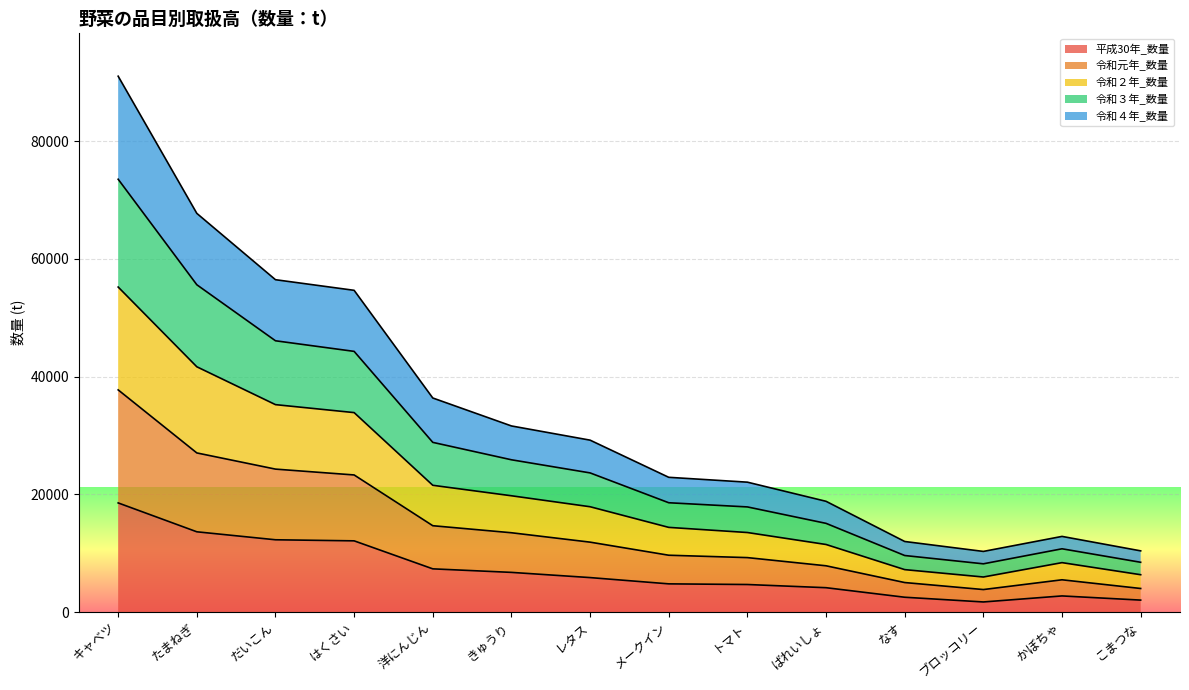

Where is the first local maximum for 令和２年_数量?

かぼちゃ